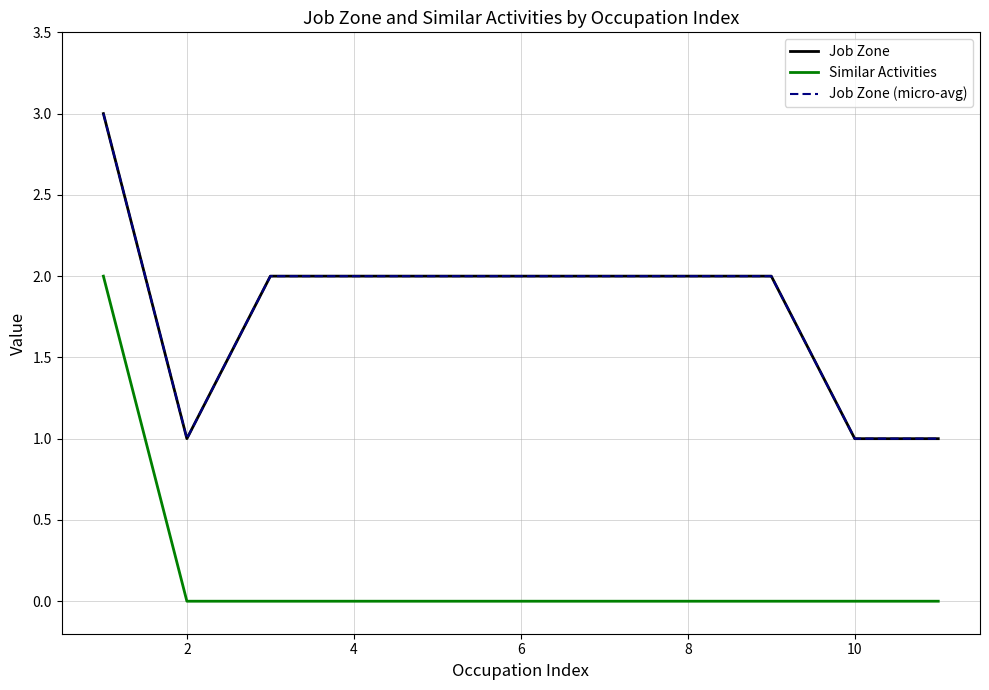

What is the minimum value for Job Zone?

1